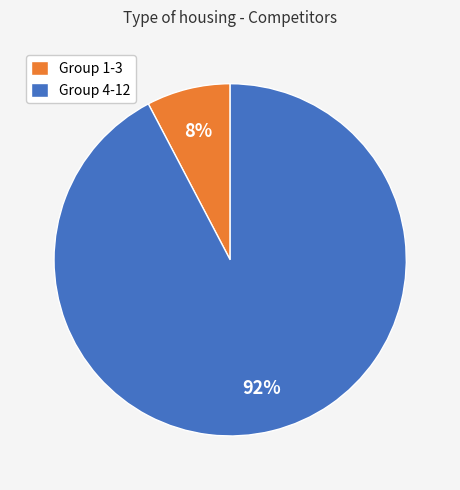

How many segments does this pie chart have?

2